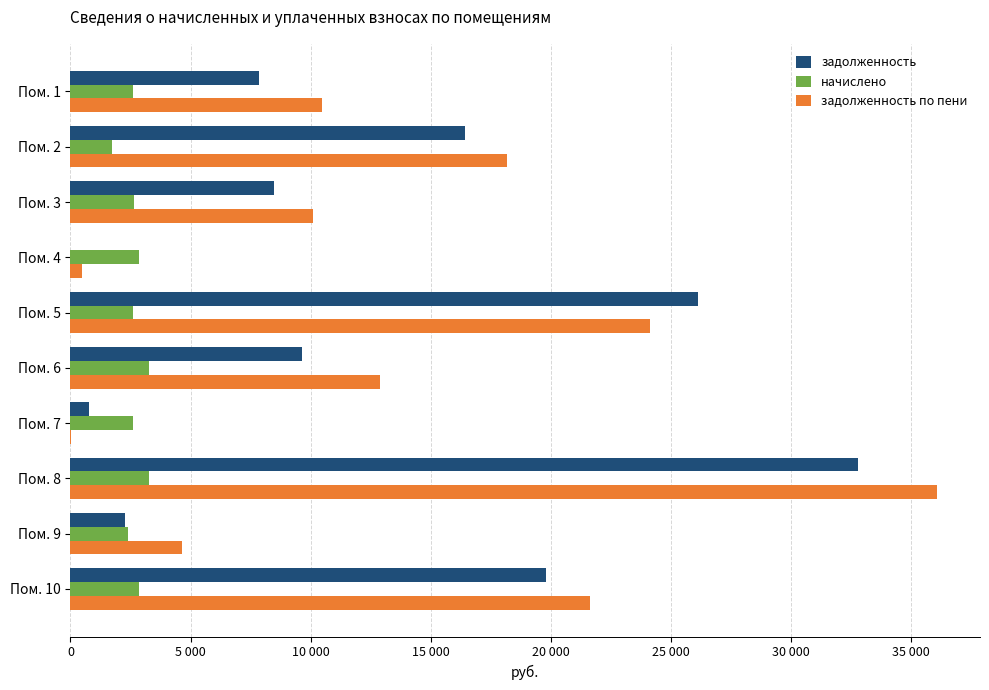

What is the difference between the maximum and second lowest values in the начислено series?

877.5